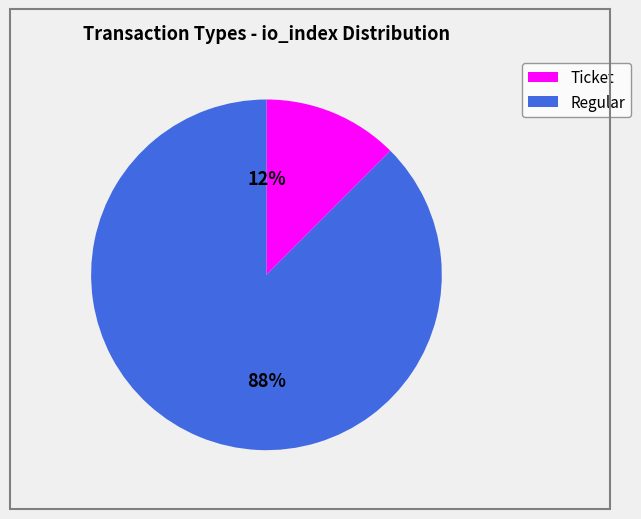

Is there a majority slice in this chart?

Yes